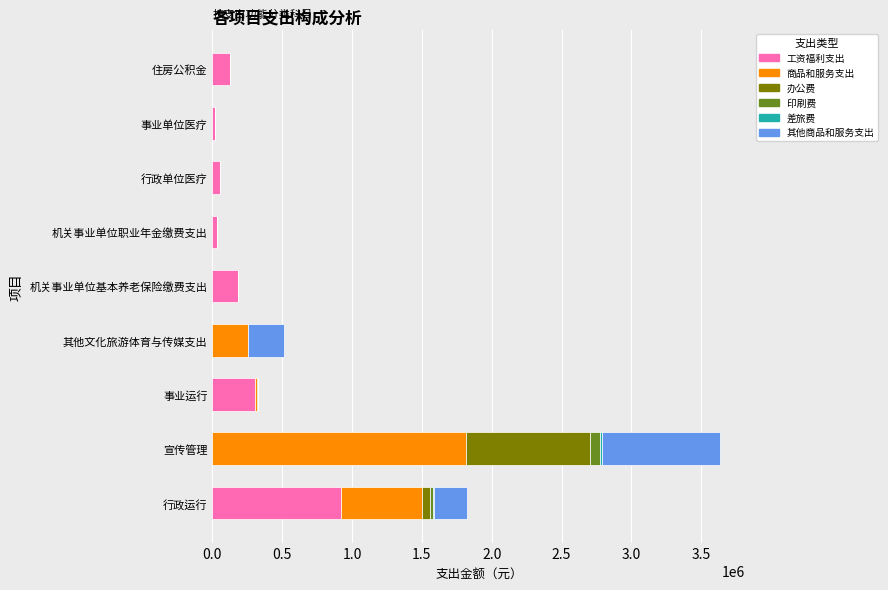

True or false: 工资福利支出 has a value of 307722.3 at 事业运行.

True